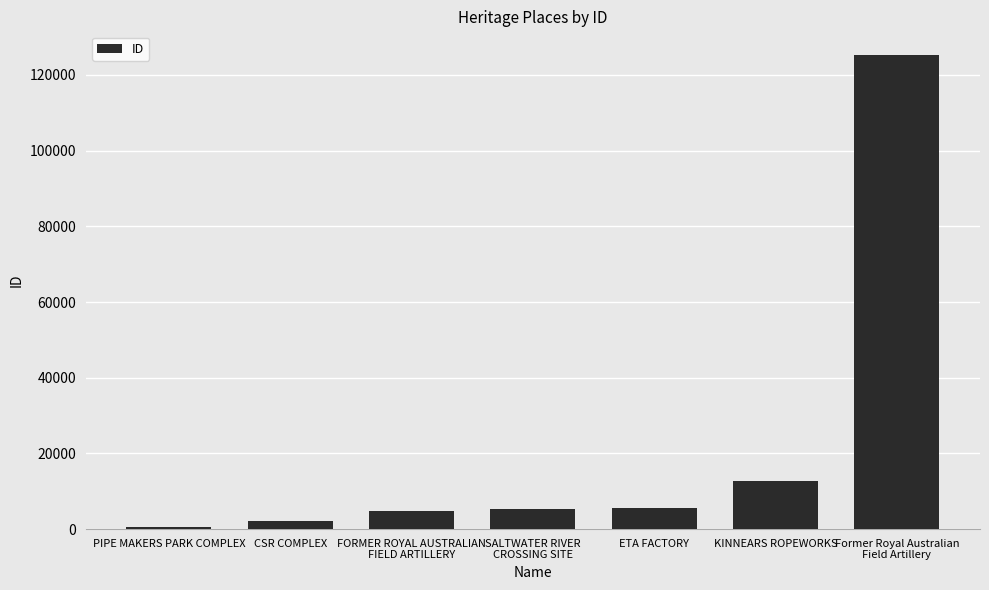

Does the chart contain stacked bars?

No